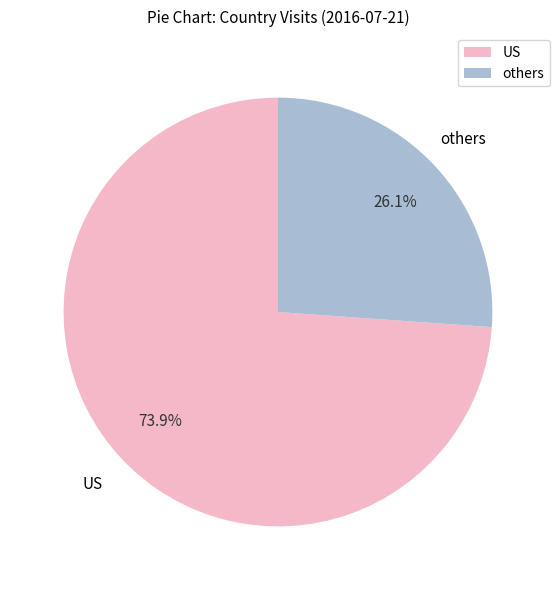

Is US the majority of the pie?

Yes